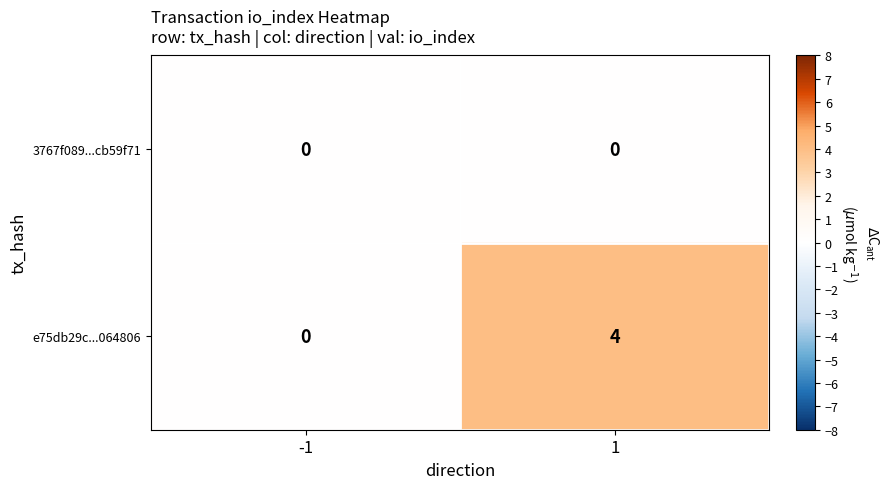

Which series has the largest total across all categories?

e75db29c...064806